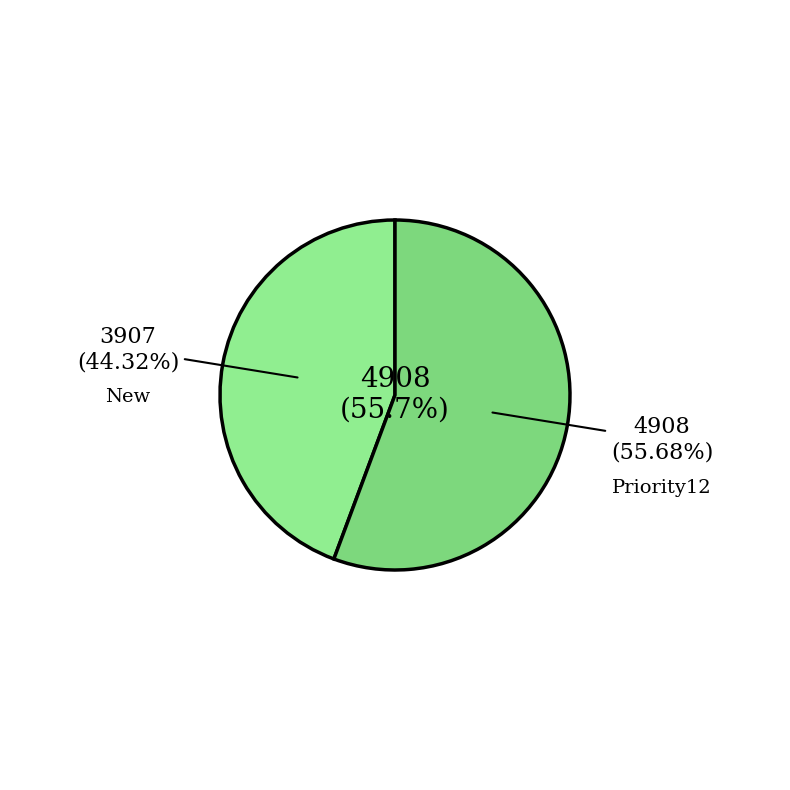

To the nearest percent, what is the difference between the Priority12 and New slice percentages?

11%